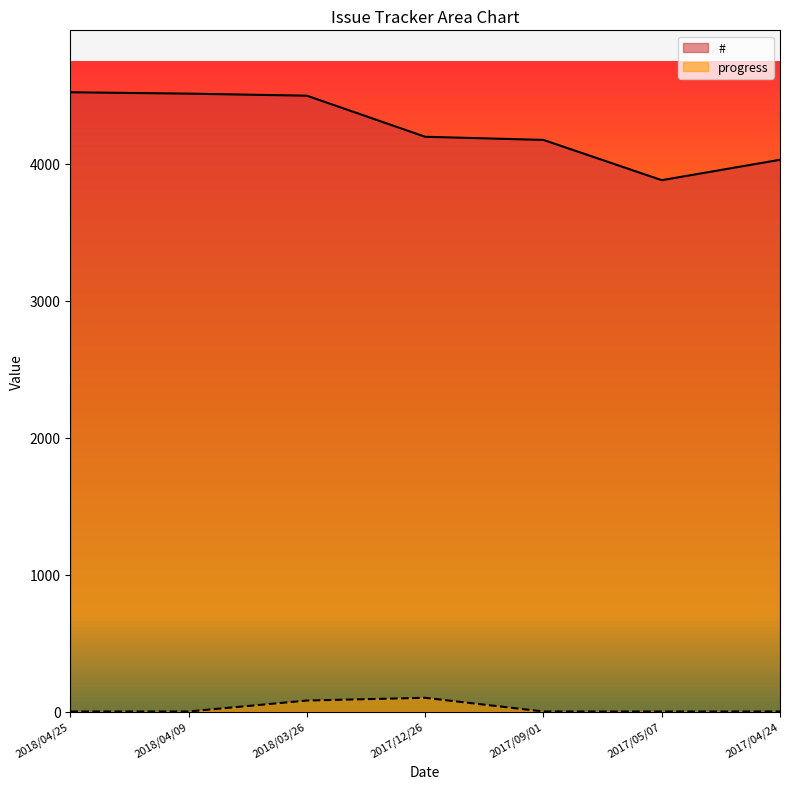

Between 2018/03/26 and 2017/04/24, which series saw the biggest shift?

#